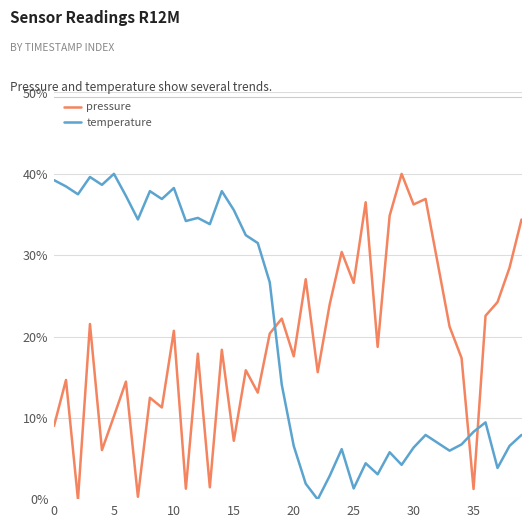

How many intersections are there between pressure and temperature?

3